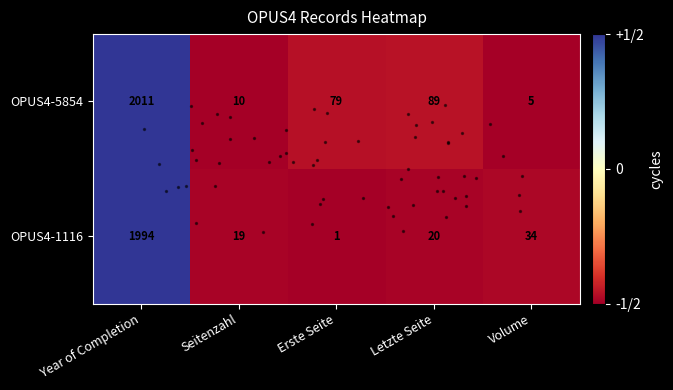

What is the greatest value displayed?

2011